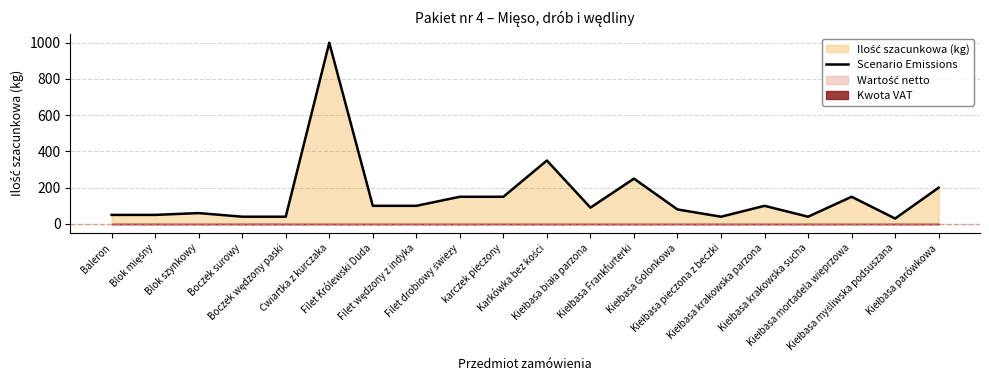

What is the change in value from Boczek surowy to Filet wędzony z indyka?

+60